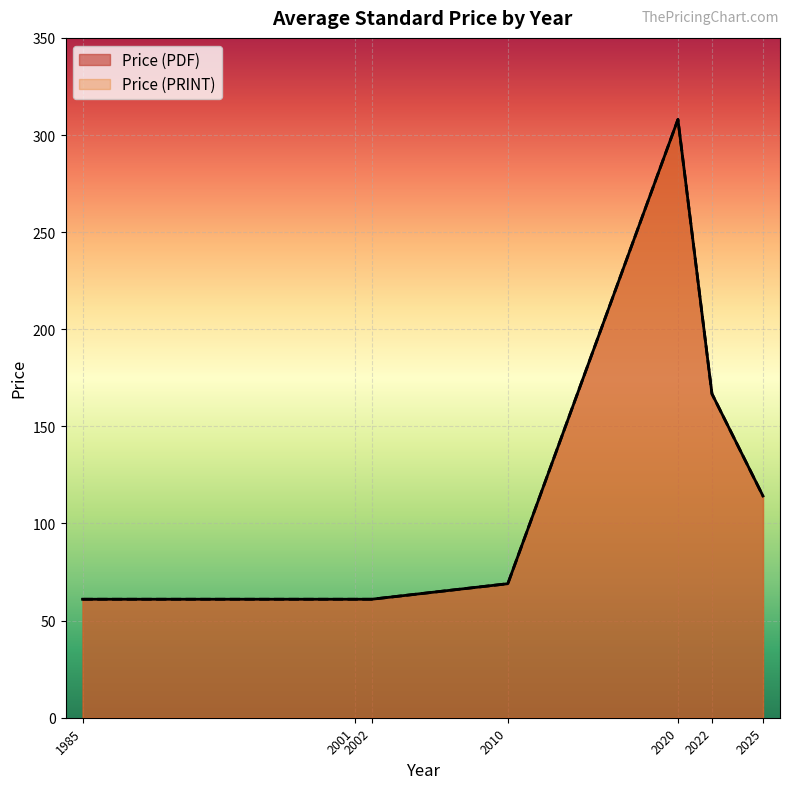

Which series has the largest total across all categories?

Price (PDF)